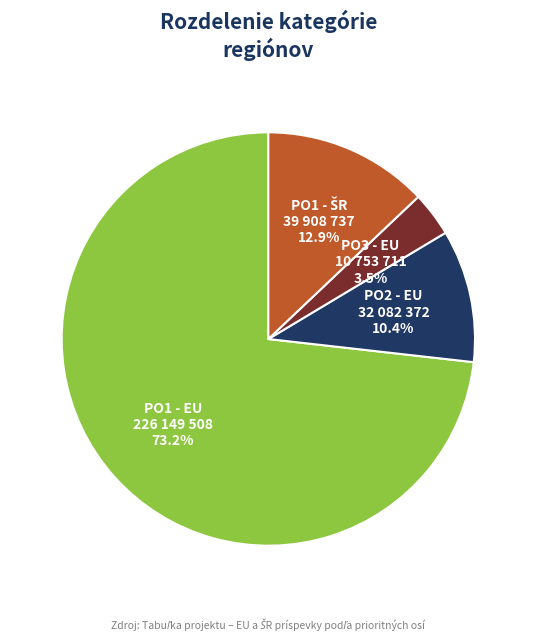

How many slices are in this pie chart?

4